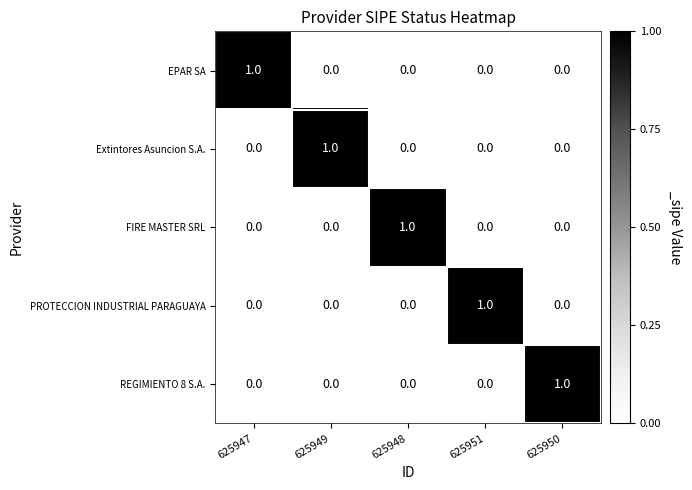

Reading right to left, extract all data points from this chart.

EPAR SA: 625950=0	625951=0	625948=0	625949=0	625947=1
Extintores Asuncion S.A.: 625950=0	625951=0	625948=0	625949=1	625947=0
FIRE MASTER SRL: 625950=0	625951=0	625948=1	625949=0	625947=0
PROTECCION INDUSTRIAL PARAGUAYA: 625950=0	625951=1	625948=0	625949=0	625947=0
REGIMIENTO 8 S.A.: 625950=1	625951=0	625948=0	625949=0	625947=0